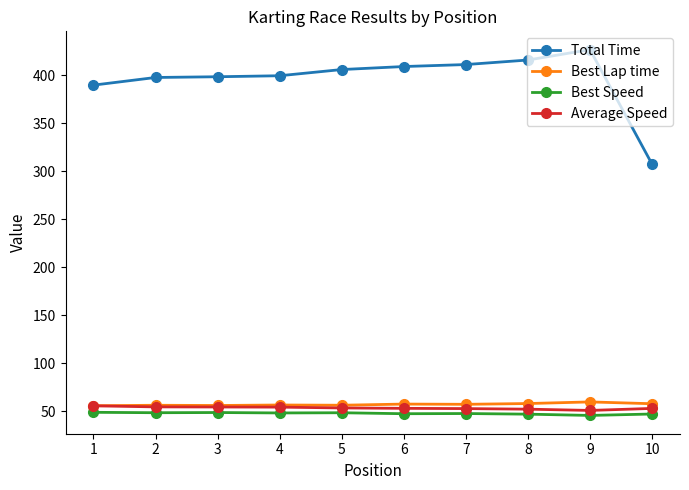

What is the difference between the highest and lowest values at 9?

381.4